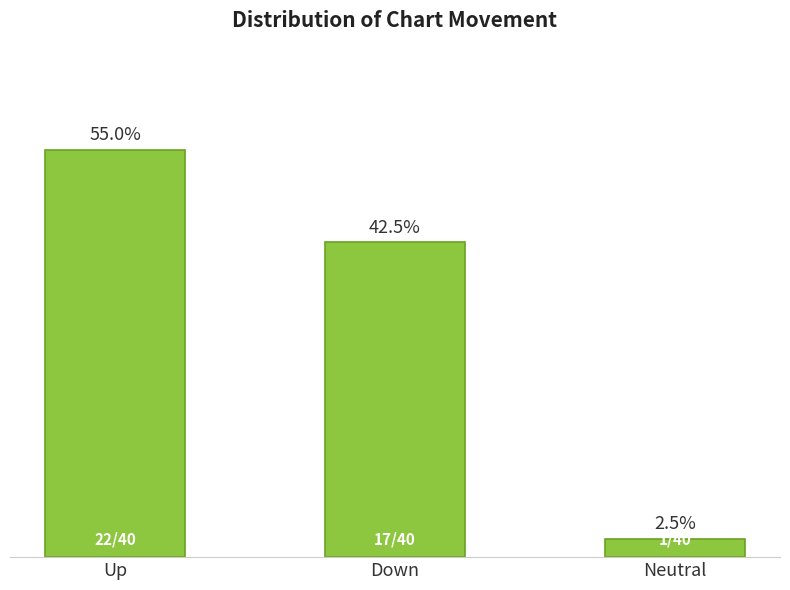

How many values are between 1 and 22?

3